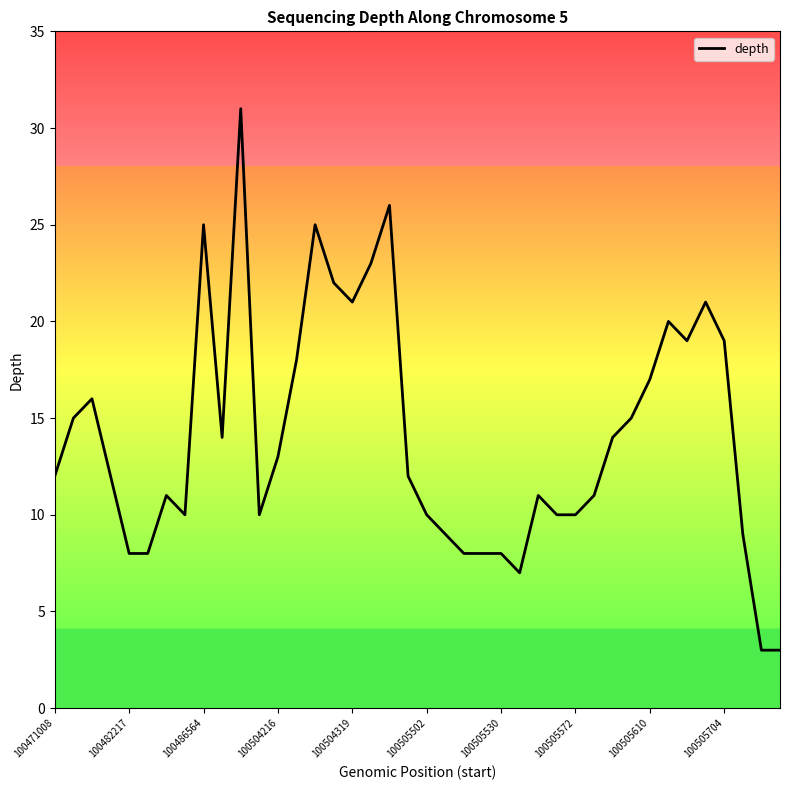

What is the maximum value shown in the chart?

31